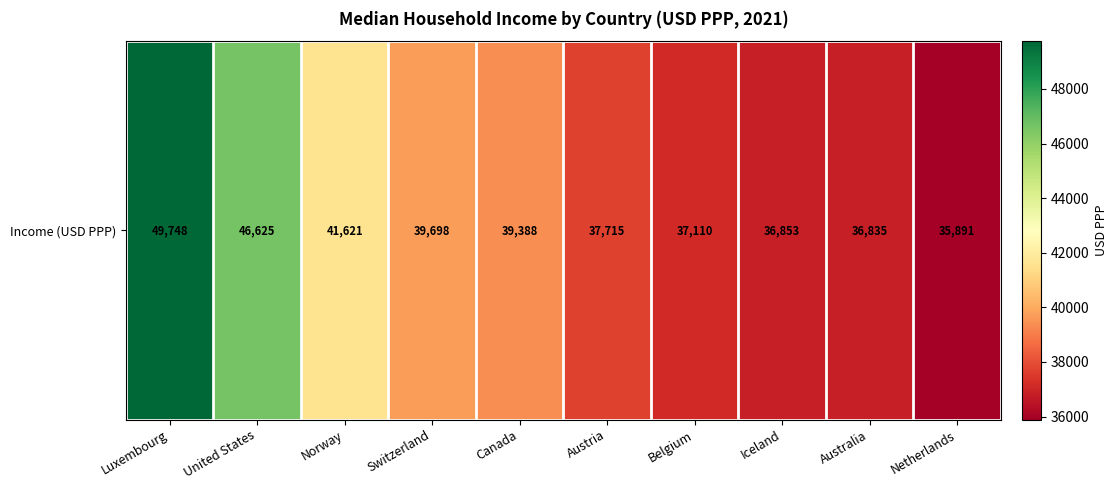

Is it true that the value at Switzerland is 52757?

False